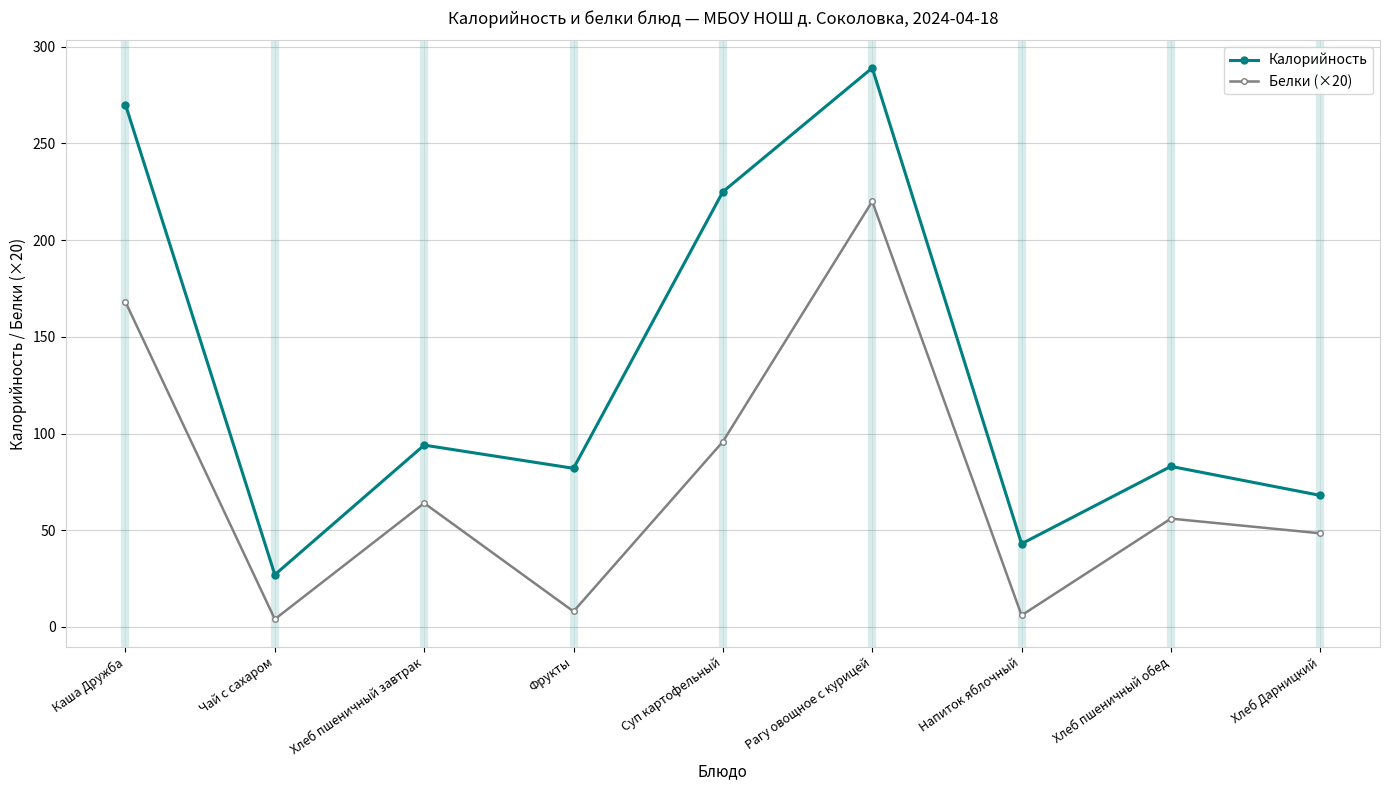

What is the difference between the maximum and minimum values in the Калорийность series?

262.0